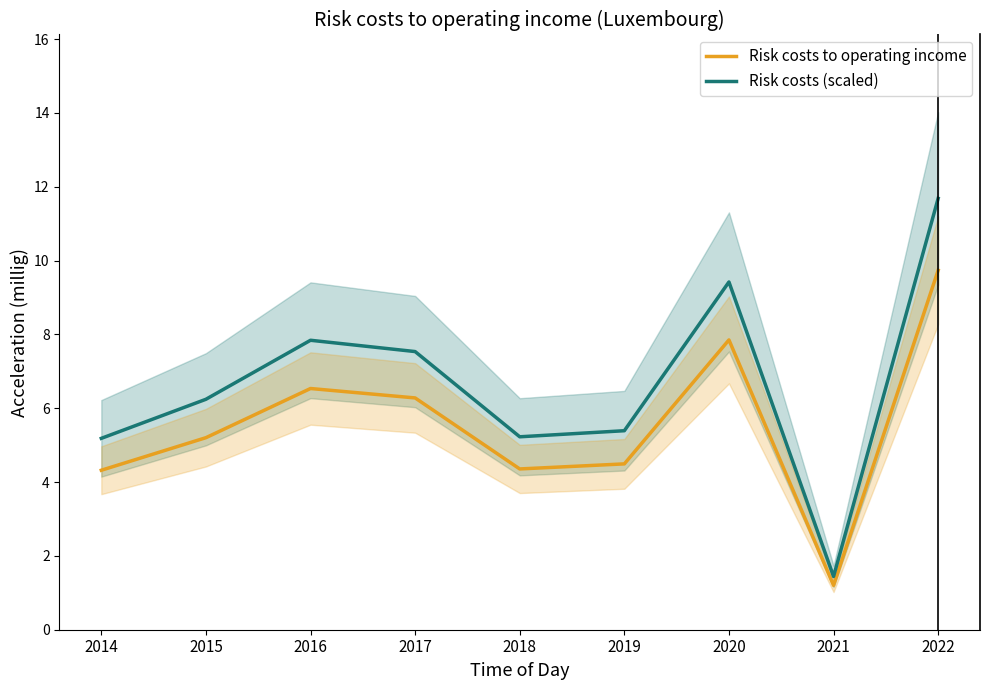

Is the value of Risk costs to operating income at 2021 greater than the value of Risk costs (scaled) at 2021?

No